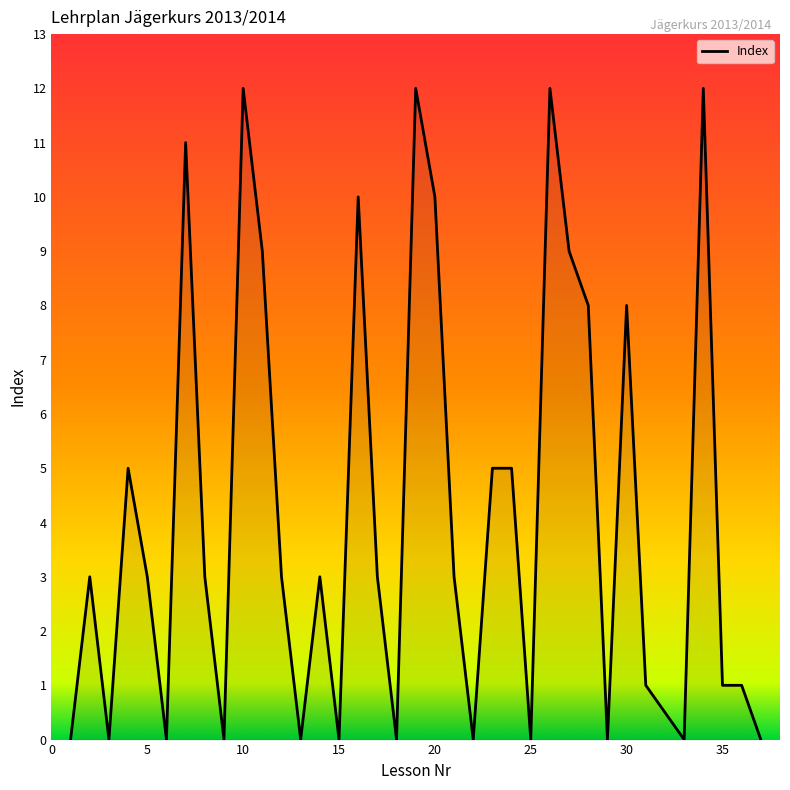

Reading left to right, transcribe all the data shown in this chart.

0	3	0	5	3	0	11	3	0	12	9	3	0	3	0	10	3	0	12	10	3	0	5	5	0	12	9	8	0	8	1	0	12	1	1	0